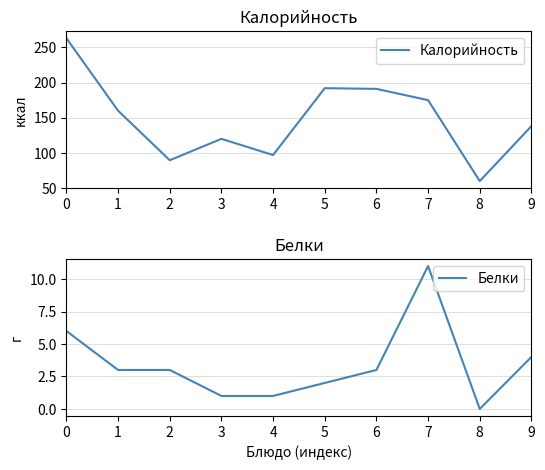

True or false: Калорийность has more than 1 points higher than both neighbors.

True